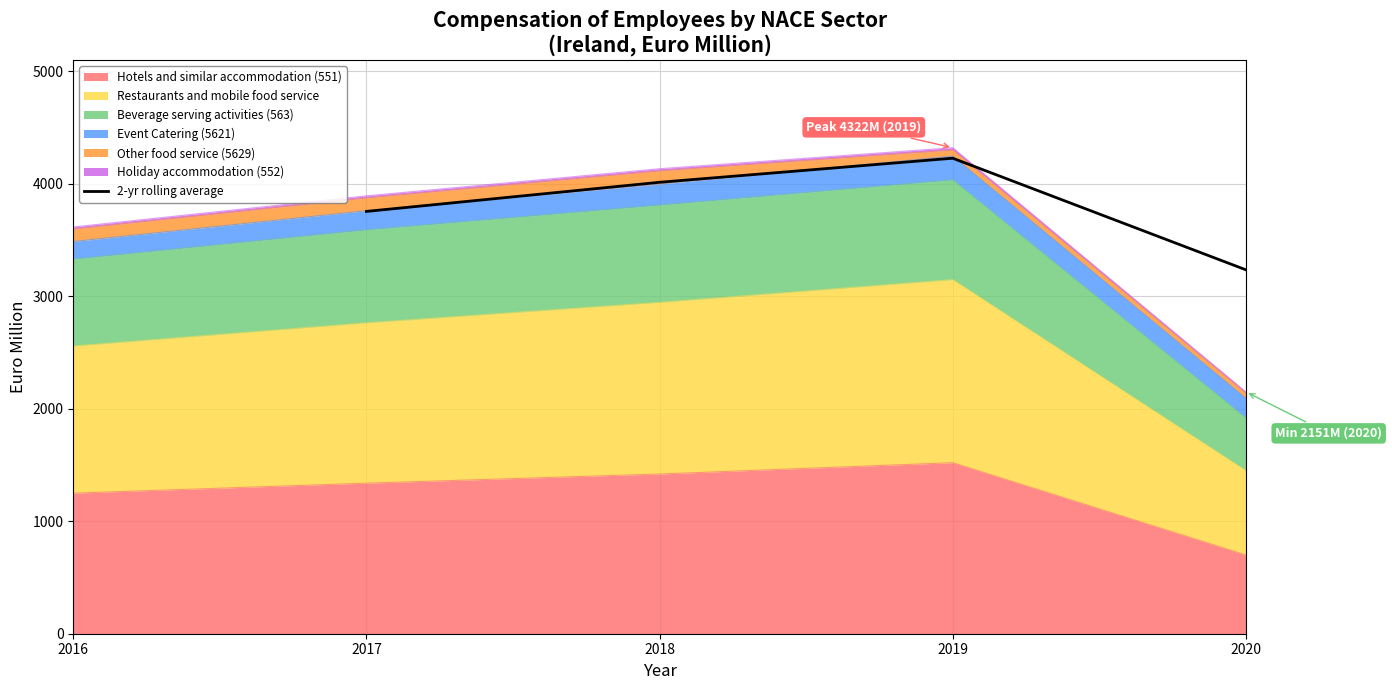

What is the difference between the maximum and minimum values?

992.3